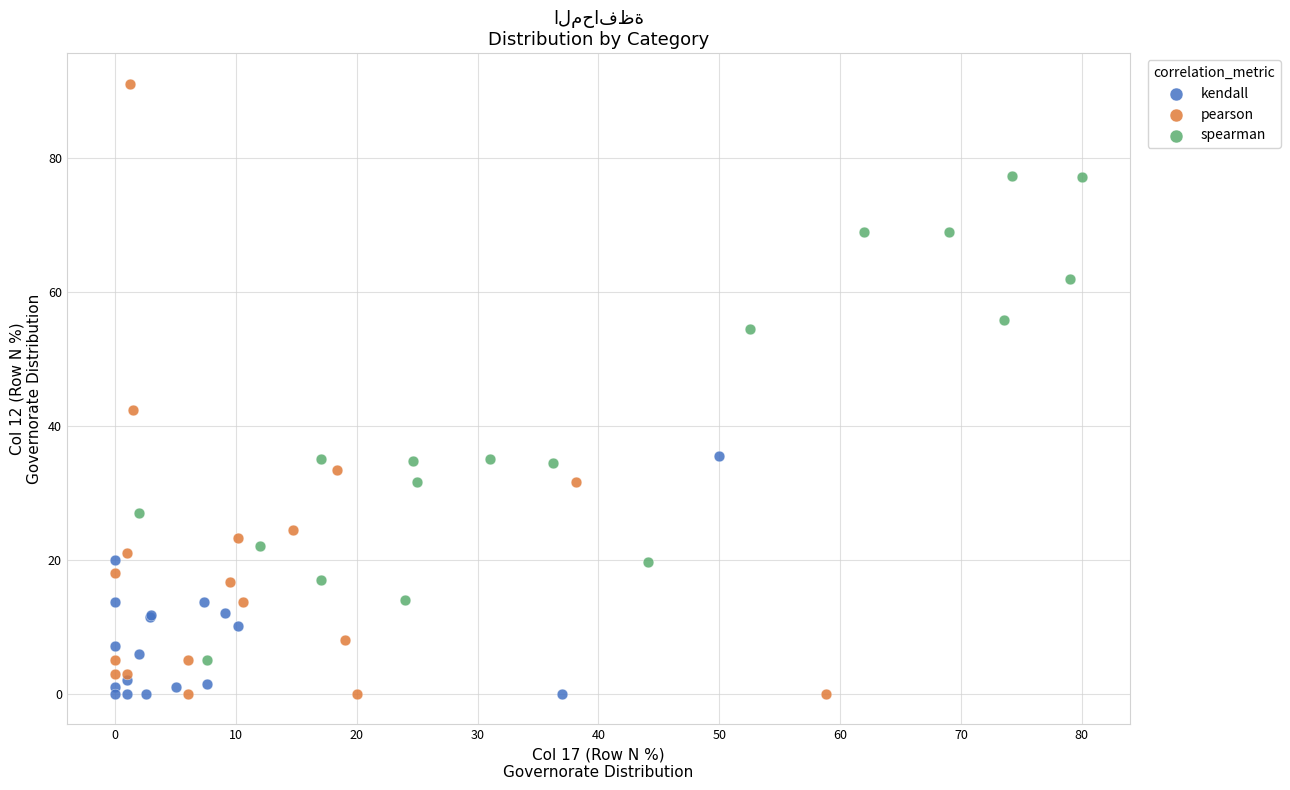

Which series has the widest spread of Y values?

pearson